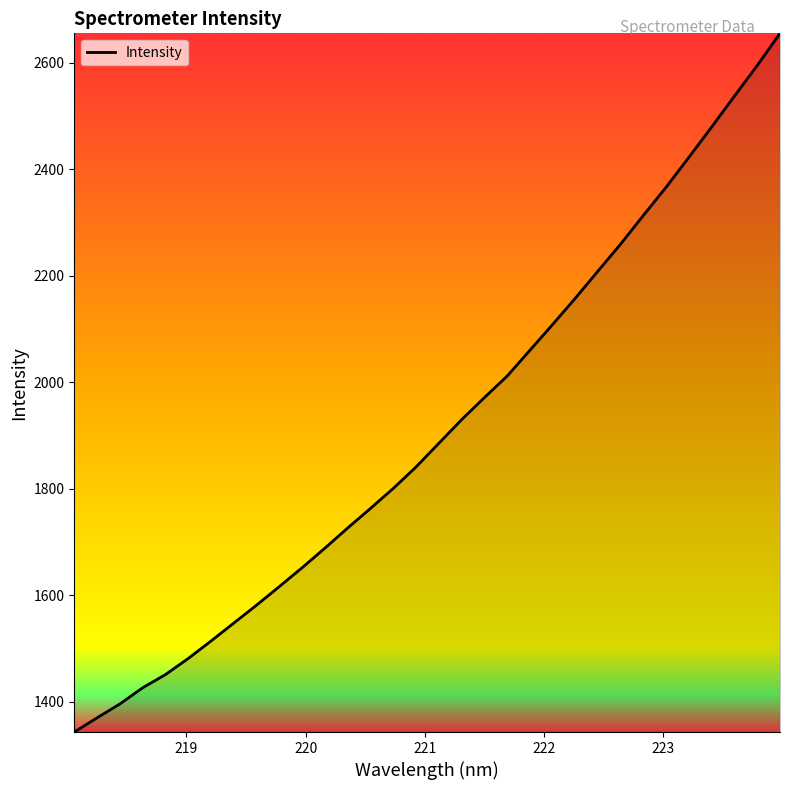

What is the difference between the maximum and minimum values?

1312.4